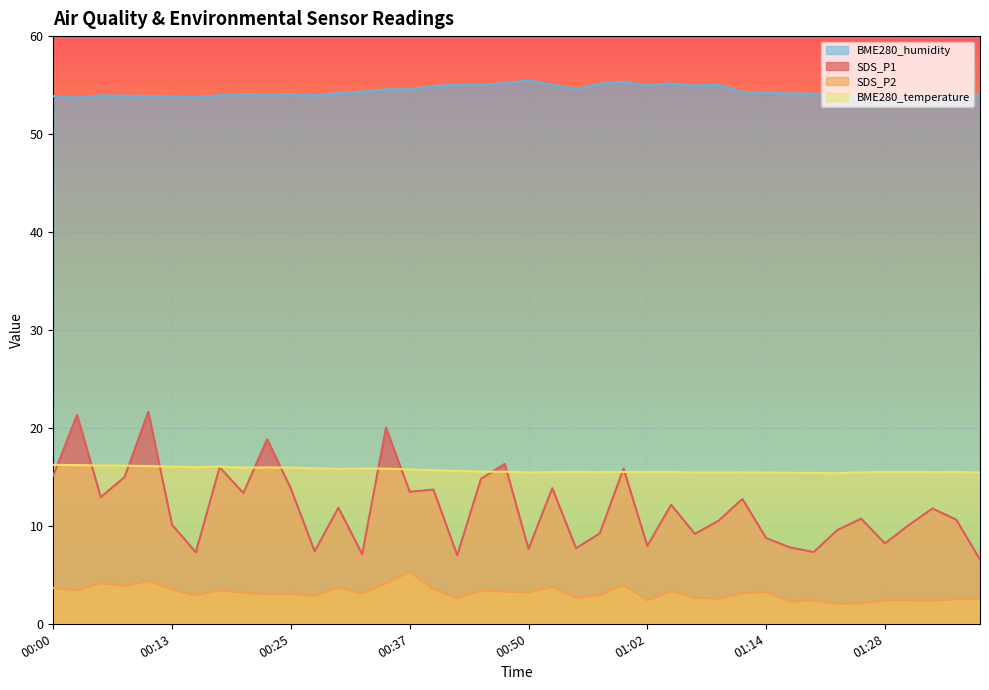

What value does the SDS_P2 series have at 00:55?

2.6